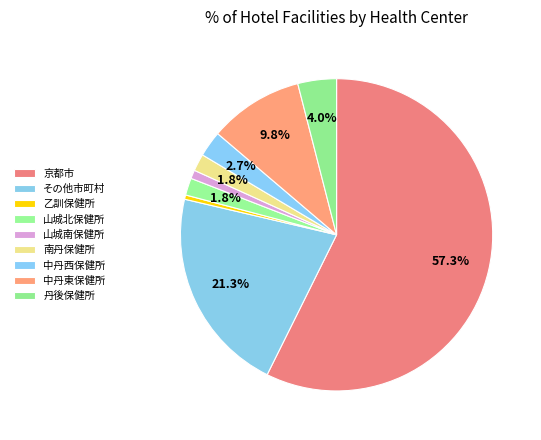

How many slices are in this pie chart?

9